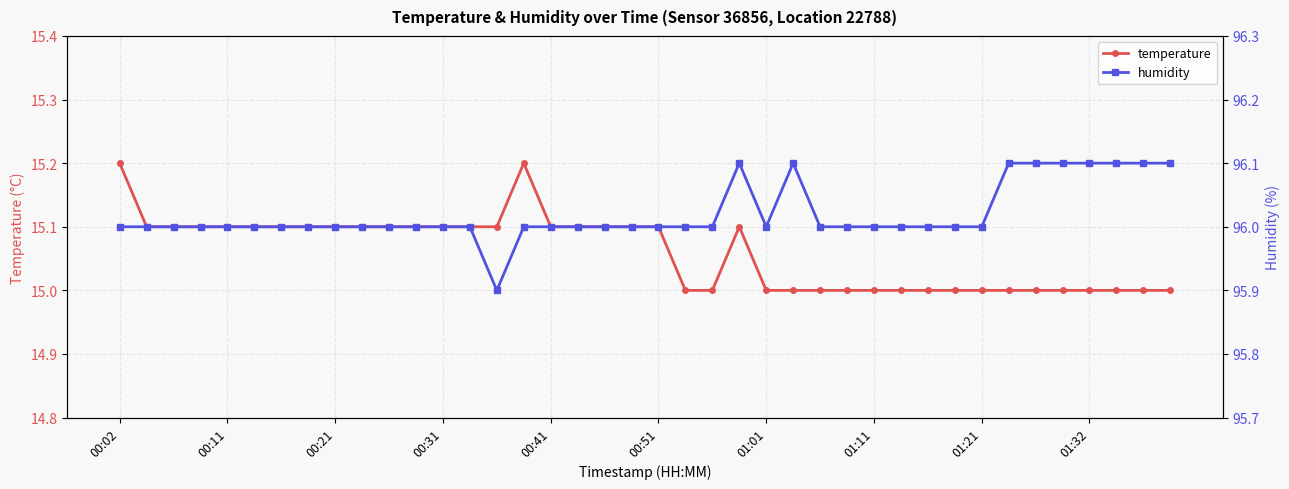

Reading right to left, extract all data points from this chart.

temperature: 15.0	15.0	15.0	15.0	15.0	15.0	15.0	15.0	15.0	15.0	15.0	15.0	15.0	15.0	15.0	15.0	15.1	15.0	15.0	15.1	15.1	15.1	15.1	15.1	15.2	15.1	15.1	15.1	15.1	15.1	15.1	15.1	15.1	15.1	15.1	15.1	15.1	15.1	15.1	15.2
humidity: 96.1	96.1	96.1	96.1	96.1	96.1	96.1	96.0	96.0	96.0	96.0	96.0	96.0	96.0	96.1	96.0	96.1	96.0	96.0	96.0	96.0	96.0	96.0	96.0	96.0	95.9	96.0	96.0	96.0	96.0	96.0	96.0	96.0	96.0	96.0	96.0	96.0	96.0	96.0	96.0